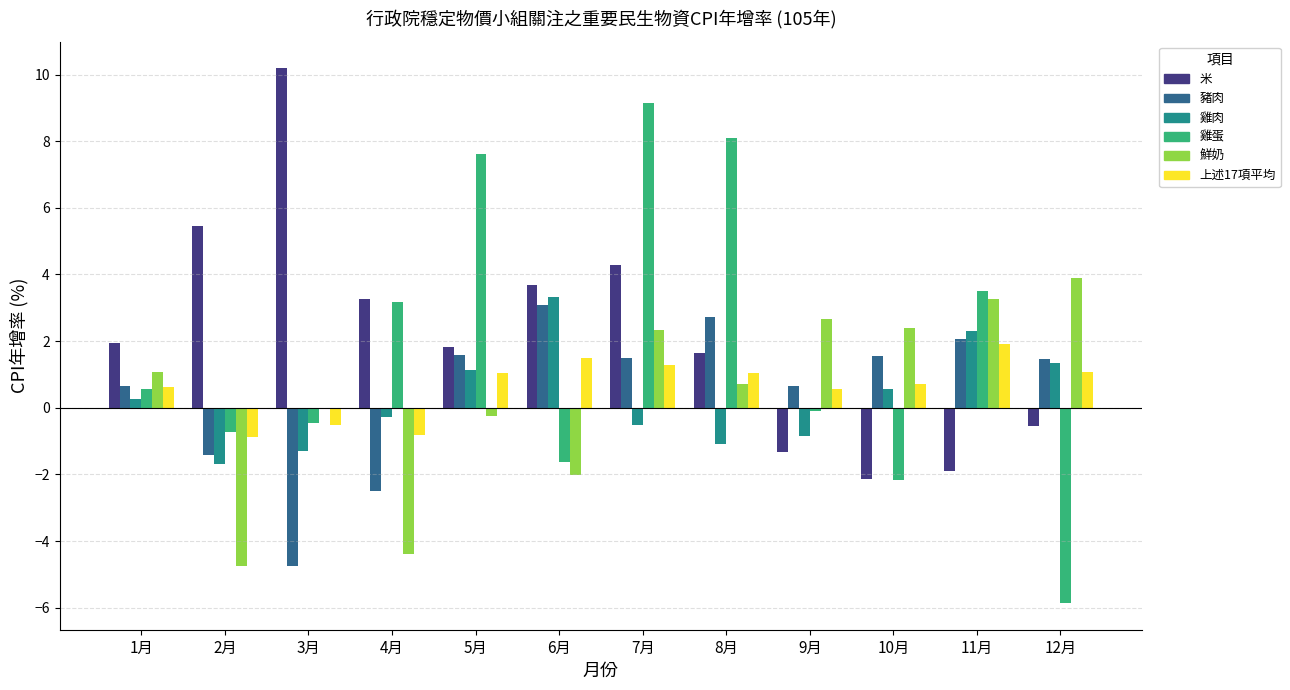

Which series has the largest range (max minus min)?

雞蛋